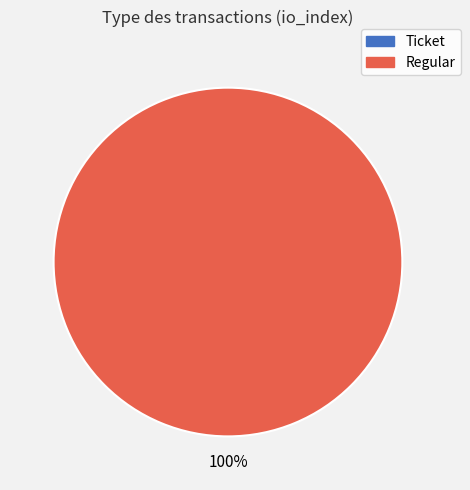

To the nearest percent, what is the difference between the largest and smallest slice percentages?

100%